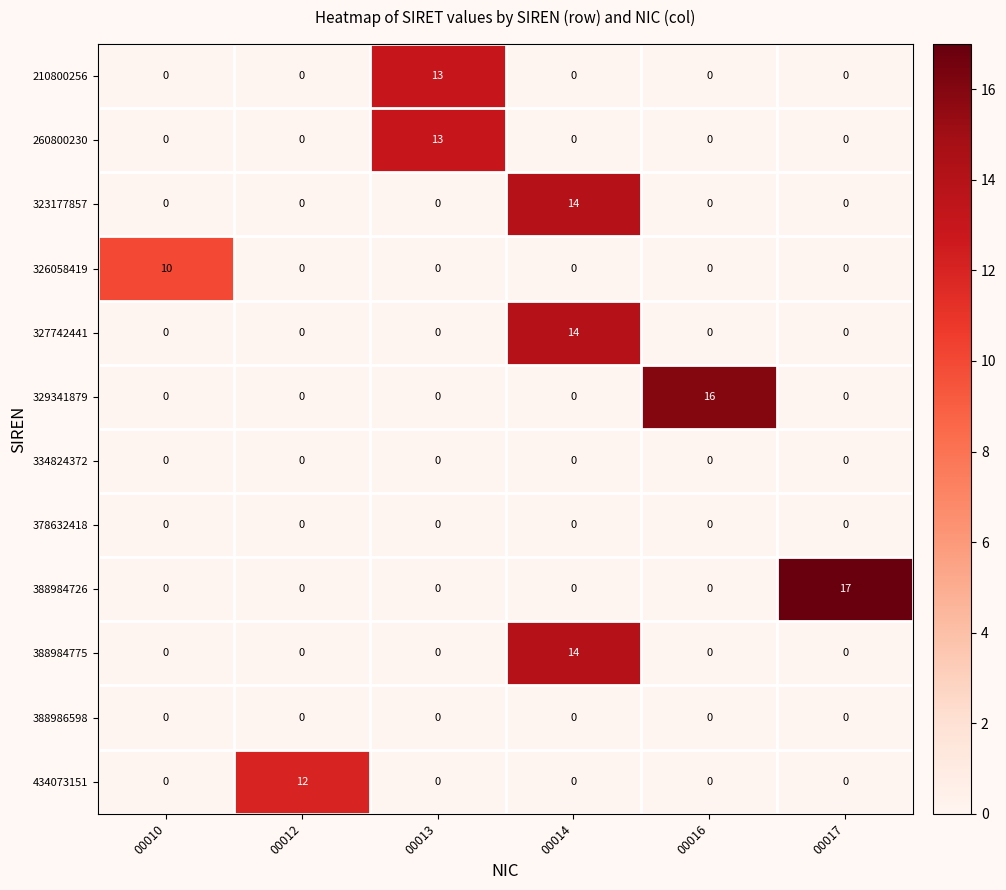

Which series has the largest total across all categories?

388984726